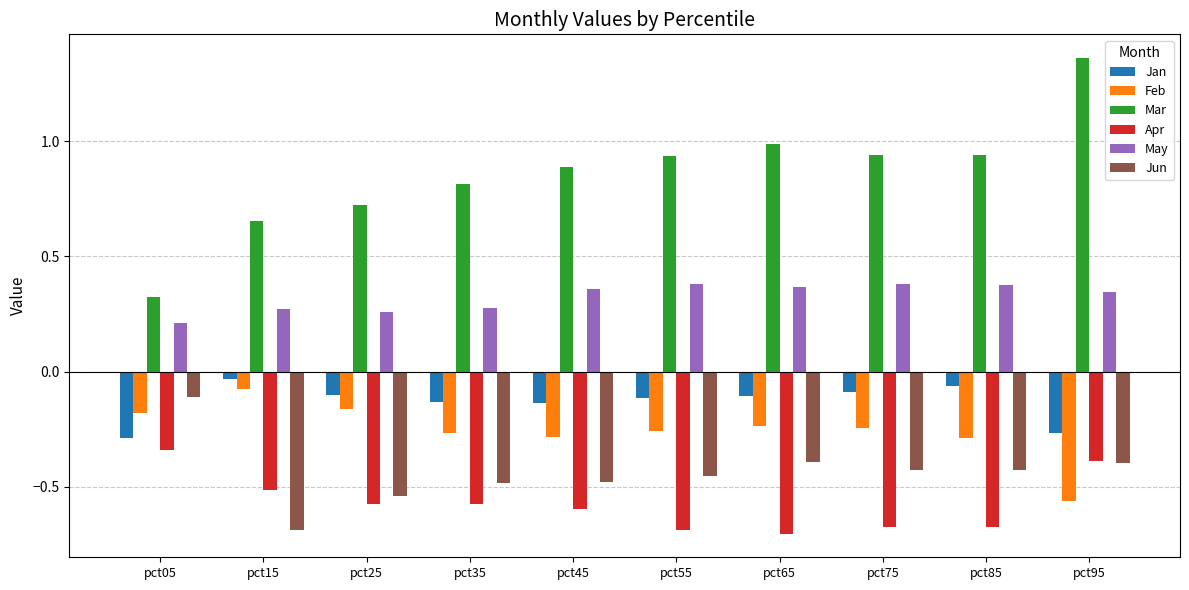

Which series has the widest spread of values?

Mar